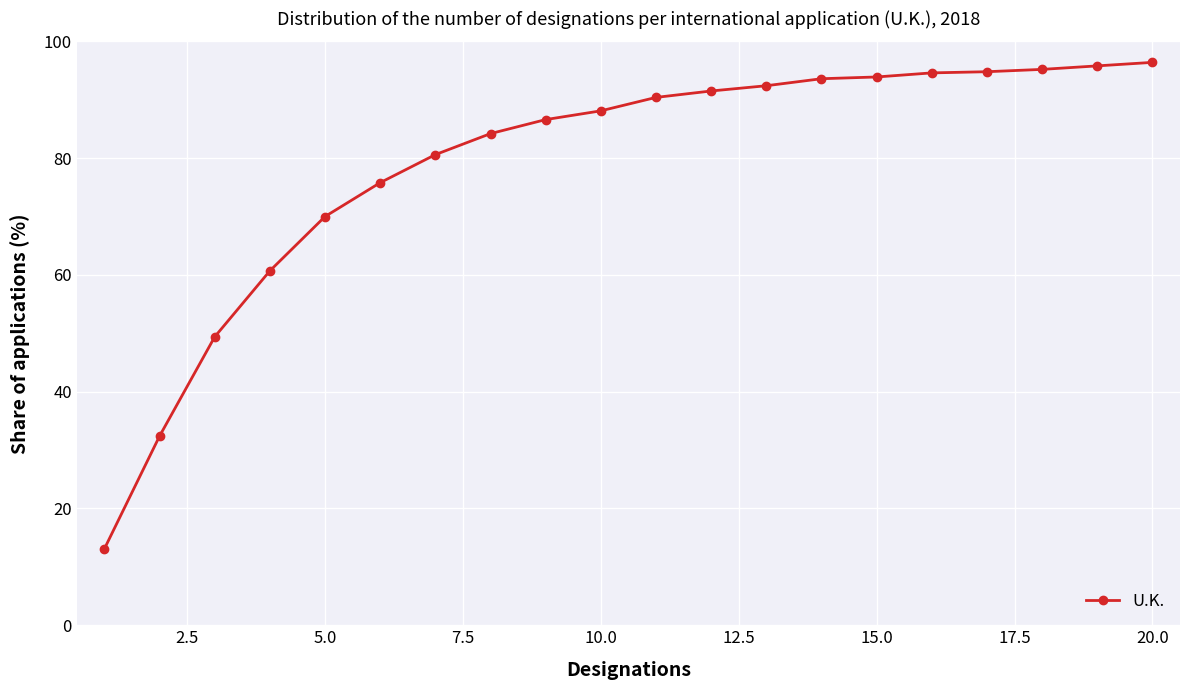

What is the value of the 10th point from the left?

88.1